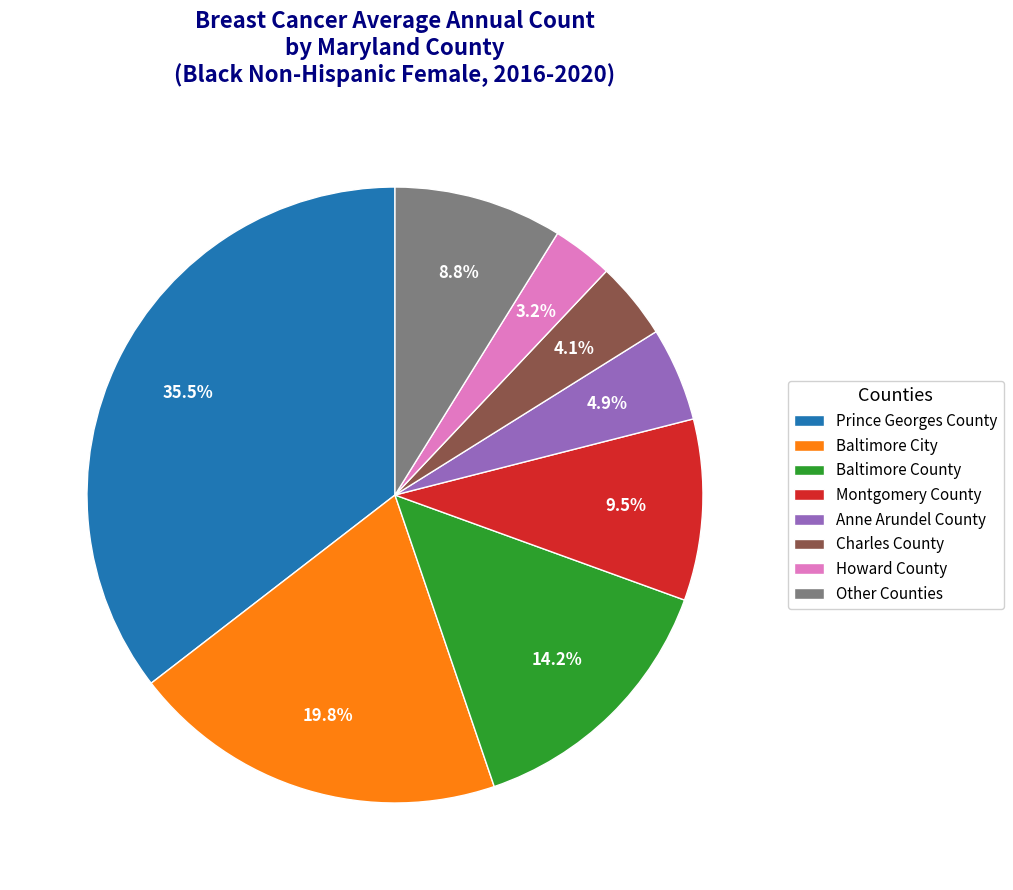

Does Montgomery County represent more than half of the total?

No